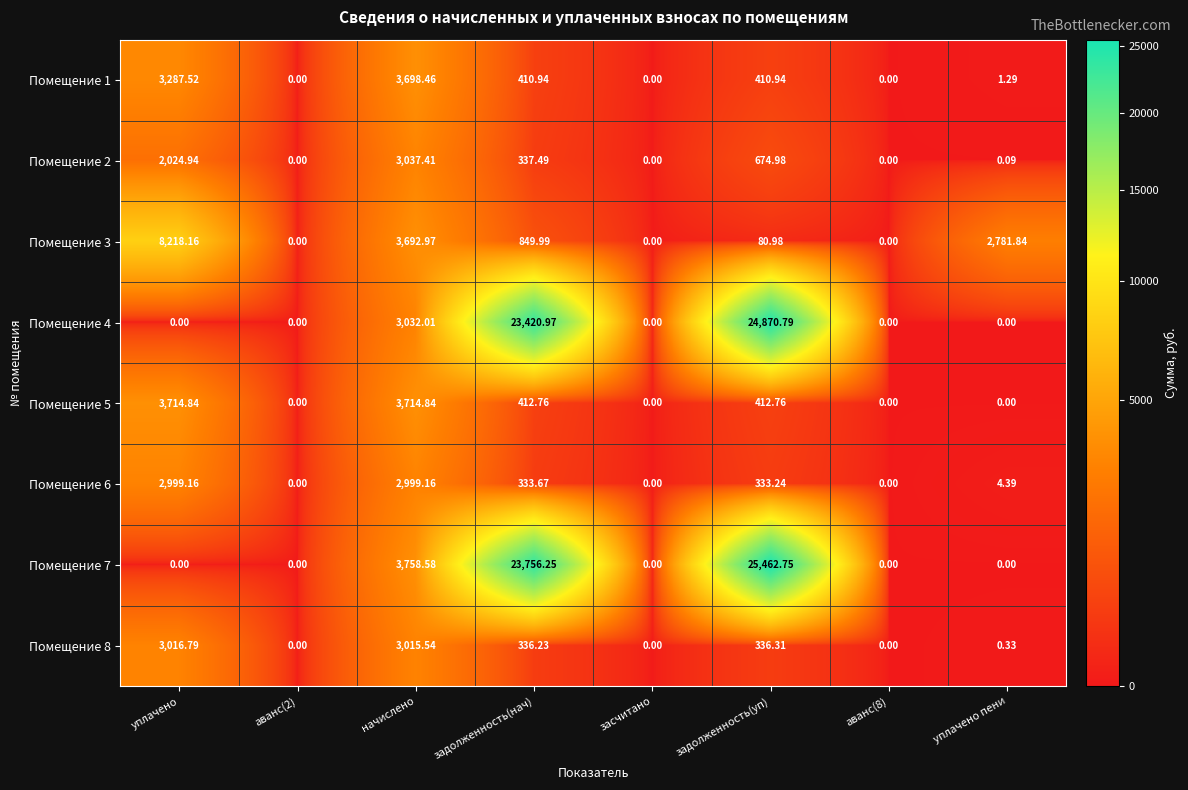

At which category is the sum across all series the highest?

задолженность(уп)